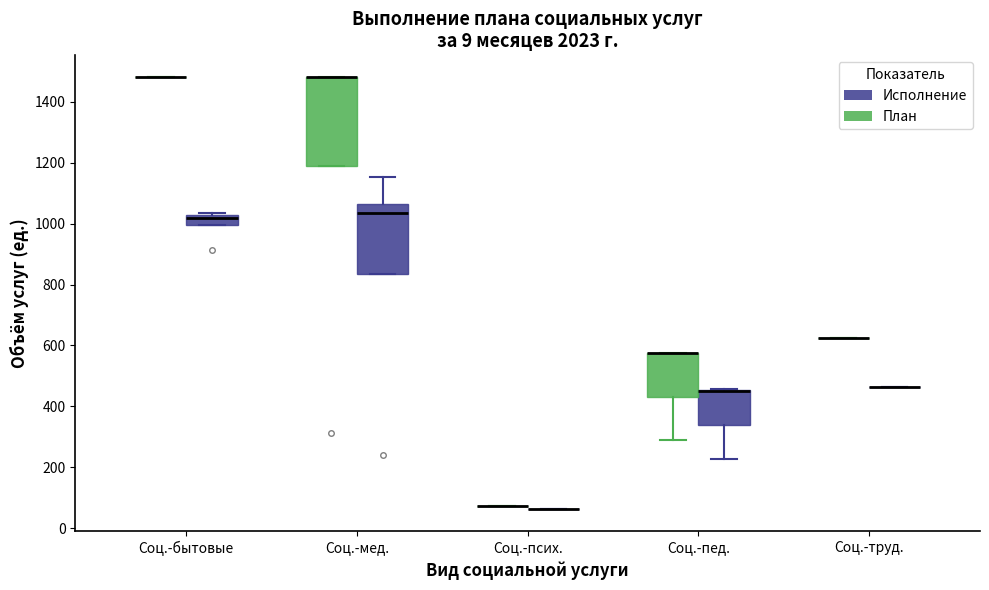

Comparing the boxes themselves (not the whiskers), which one is the tallest?

Соц.-мед. (План)